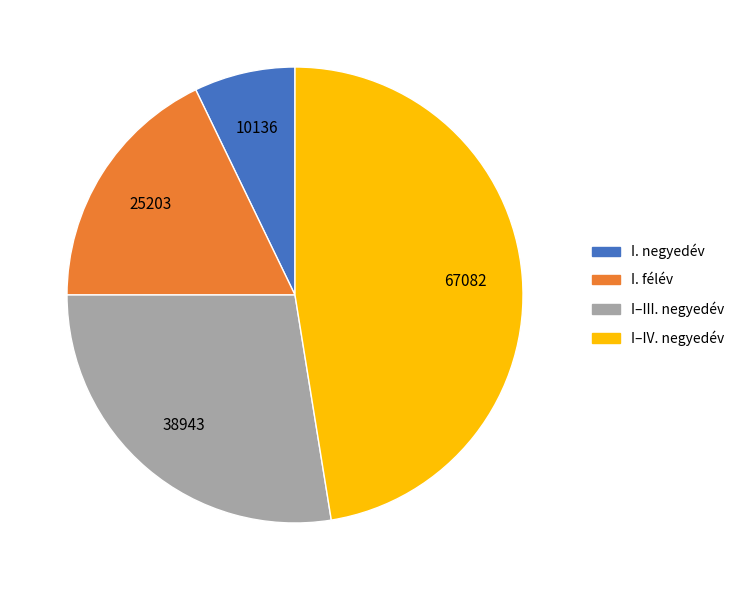

Approximately how many times larger is the value at I. félév compared to I–III. negyedév?

0.6